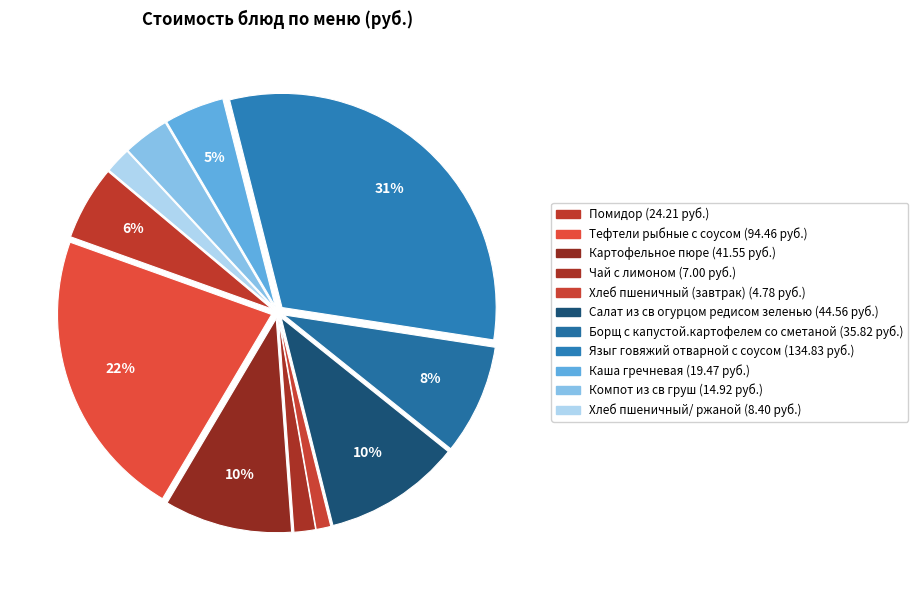

How many slices are in this pie chart?

11